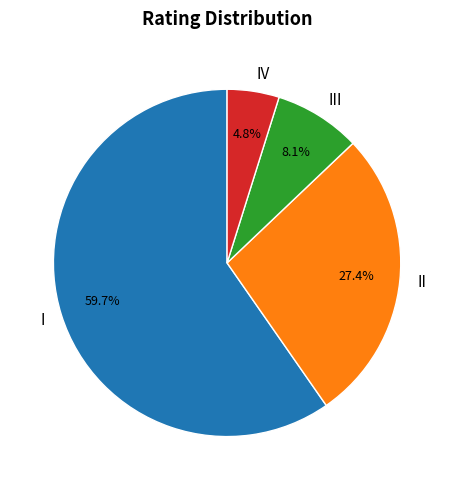

To the nearest percent, what percentage of the pie is IV?

5%